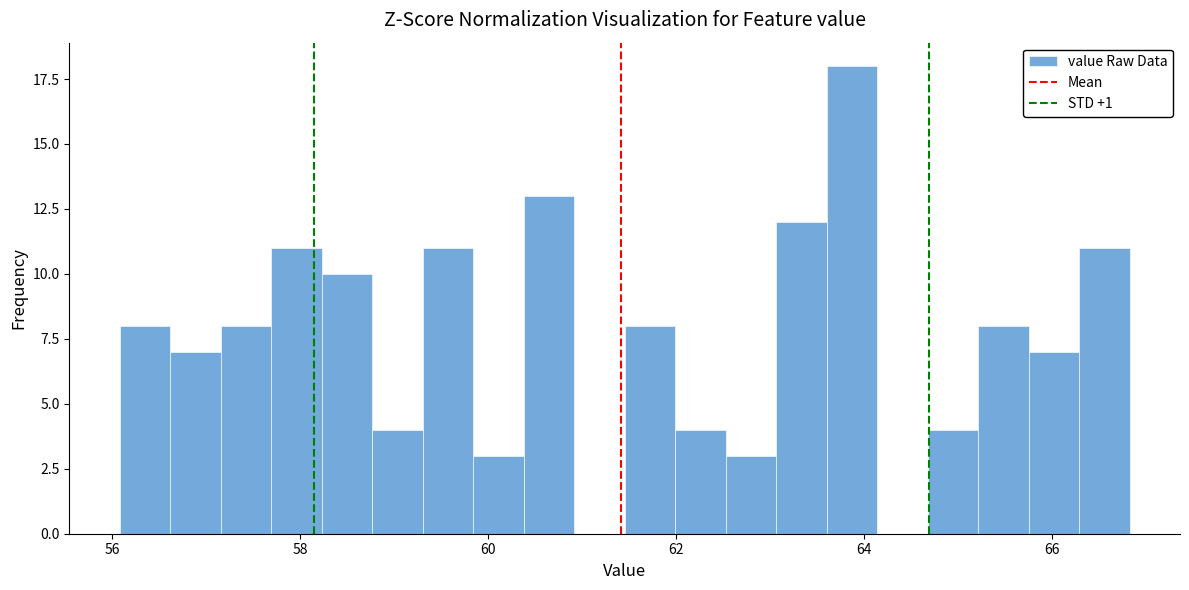

Around what value on the x-axis is the tallest bar? Give the approximate position of its centre, as read against the axis.

63.8